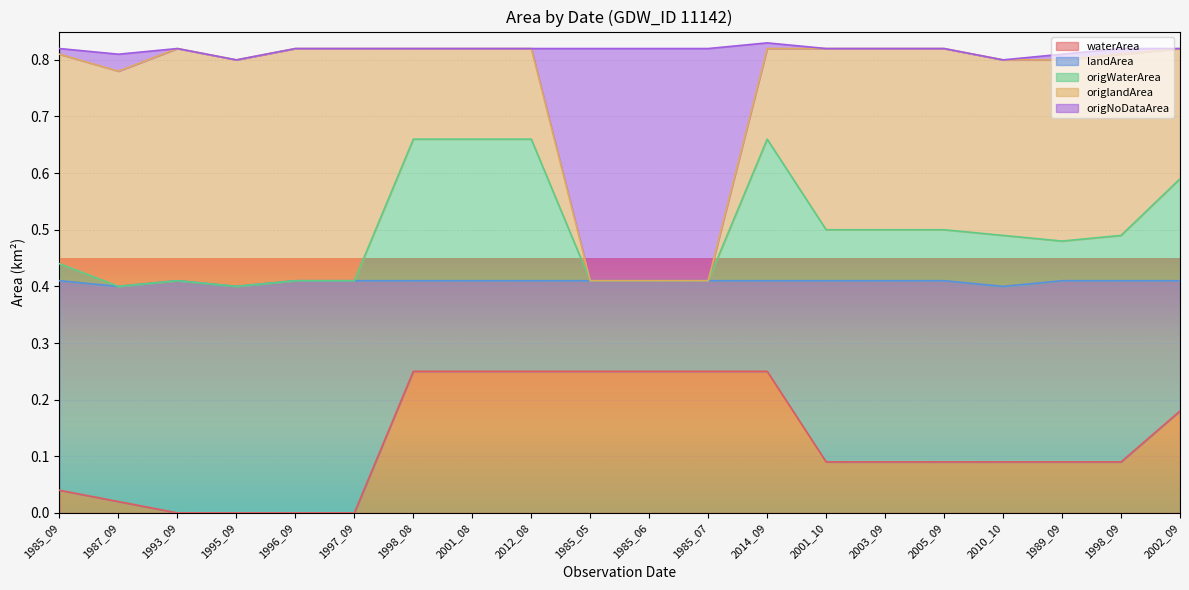

True or false: origWaterArea and waterArea intersect in this chart.

False